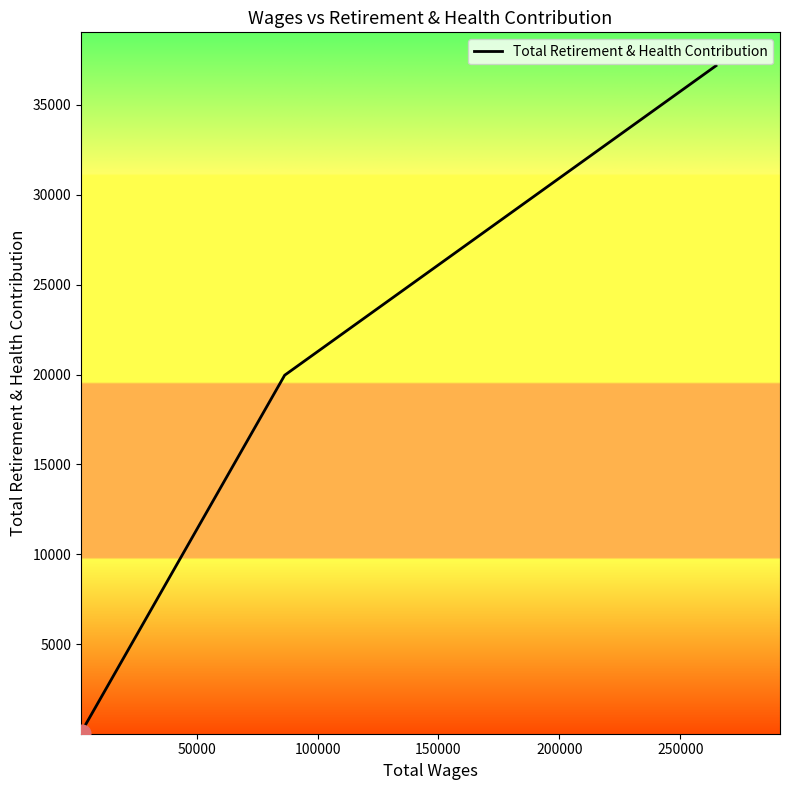

What is the difference between the maximum and minimum values?

37136